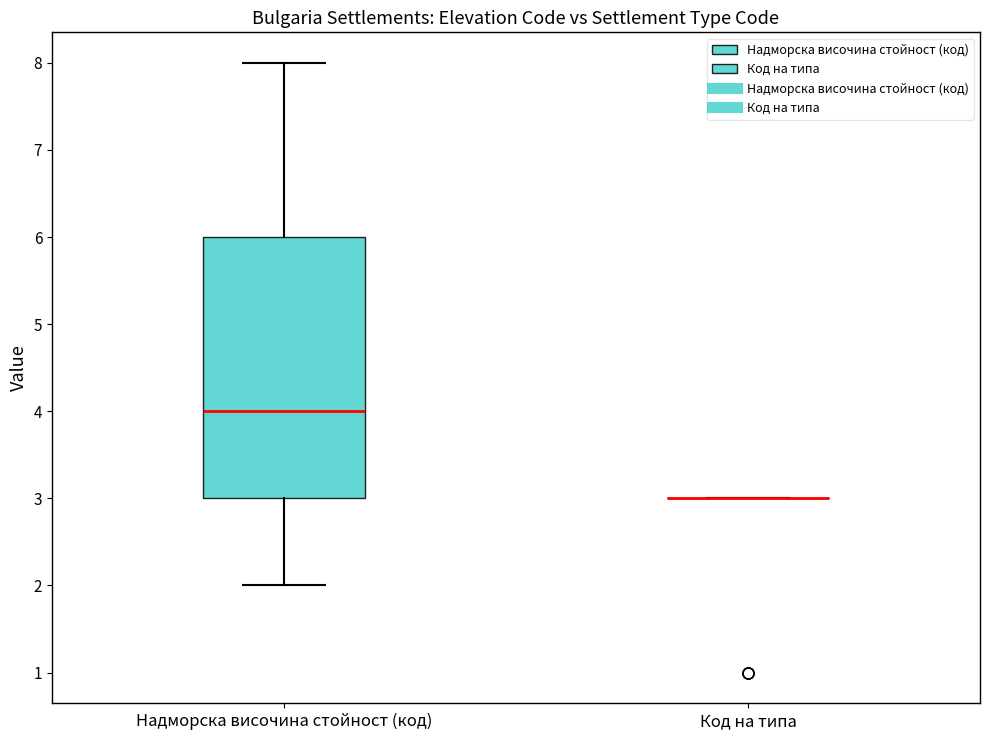

Where does the lower whisker of the box for Надморска височина стойност (код) end on the y-axis? The values are not printed on the chart, so give them approximately, as read against the axis.

2